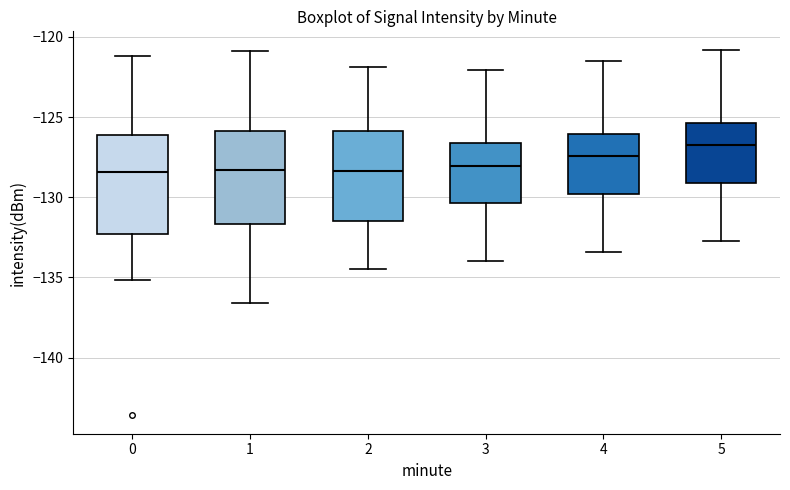

Which box has the highest median line?

5